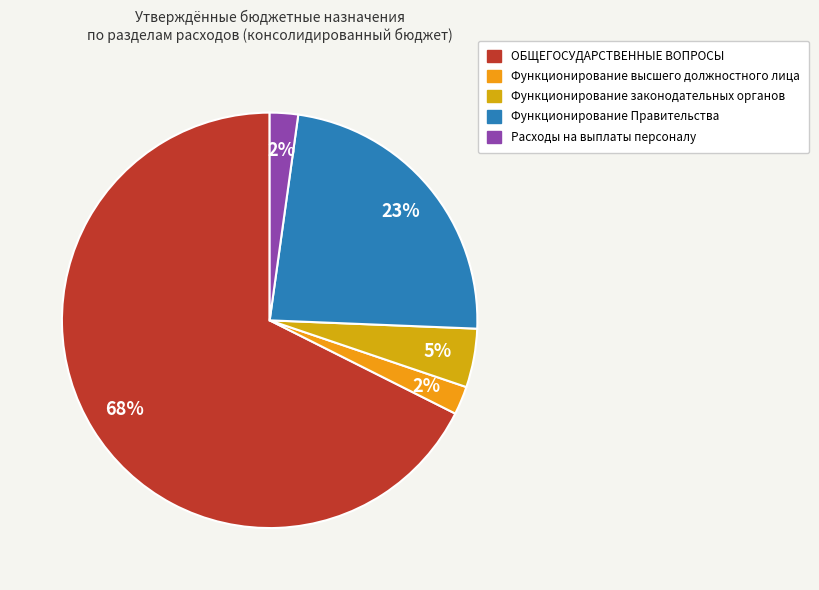

Approximately how many times larger is the value at Функционирование Правительства compared to Расходы на выплаты персоналу?

10.7